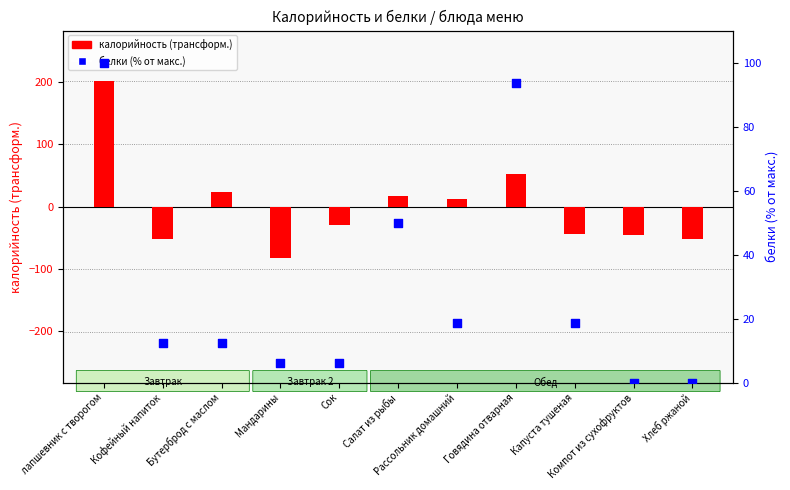

At which category is the sum across all series the highest?

лапшевник с творогом